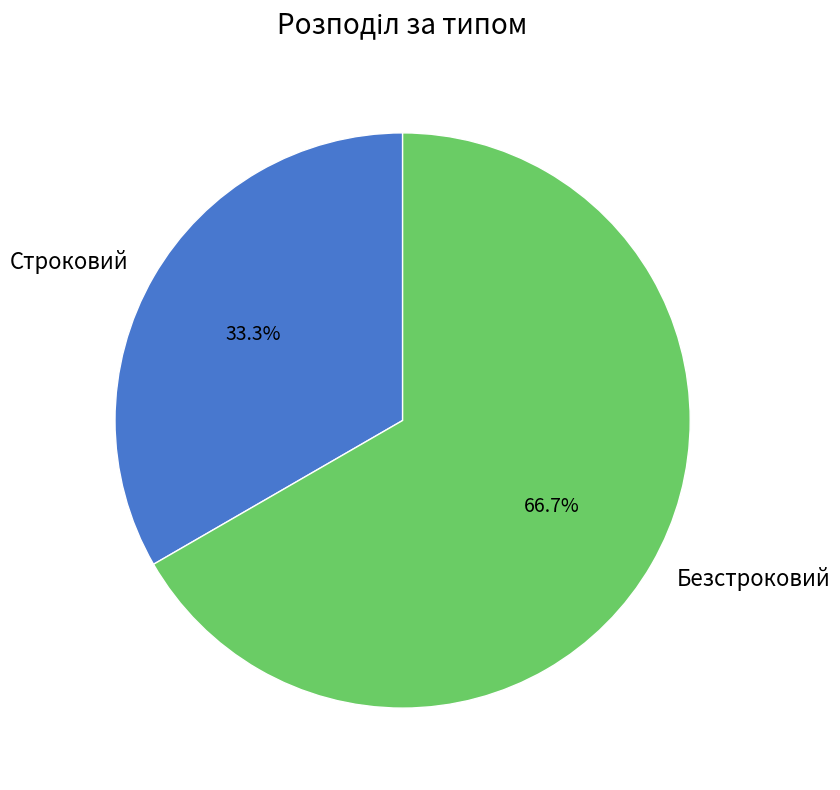

What percentage is NOT represented by Безстроковий?

33.3%